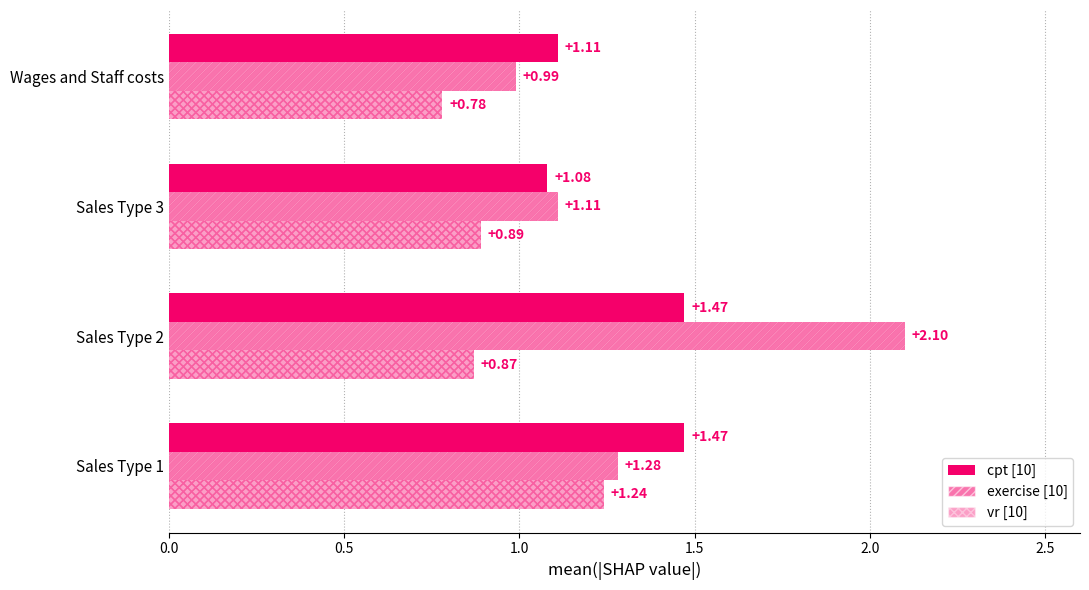

How many bars are there in total?

12